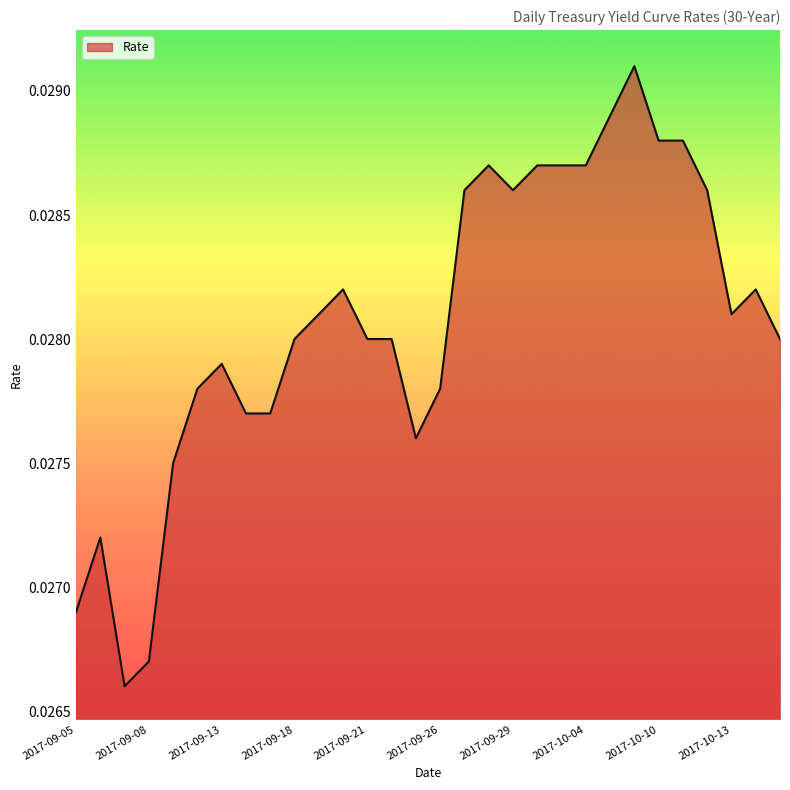

Rank the categories by value from highest to lowest.

2017-10-06, 2017-10-05, 2017-10-10, 2017-10-11, 2017-09-28, 2017-10-02, 2017-10-03, 2017-10-04, 2017-09-27, 2017-09-29, 2017-10-12, 2017-09-20, 2017-10-16, 2017-09-19, 2017-10-13, 2017-09-18, 2017-09-21, 2017-09-22, 2017-10-17, 2017-09-13, 2017-09-12, 2017-09-26, 2017-09-14, 2017-09-15, 2017-09-25, 2017-09-11, 2017-09-06, 2017-09-05, 2017-09-08, 2017-09-07